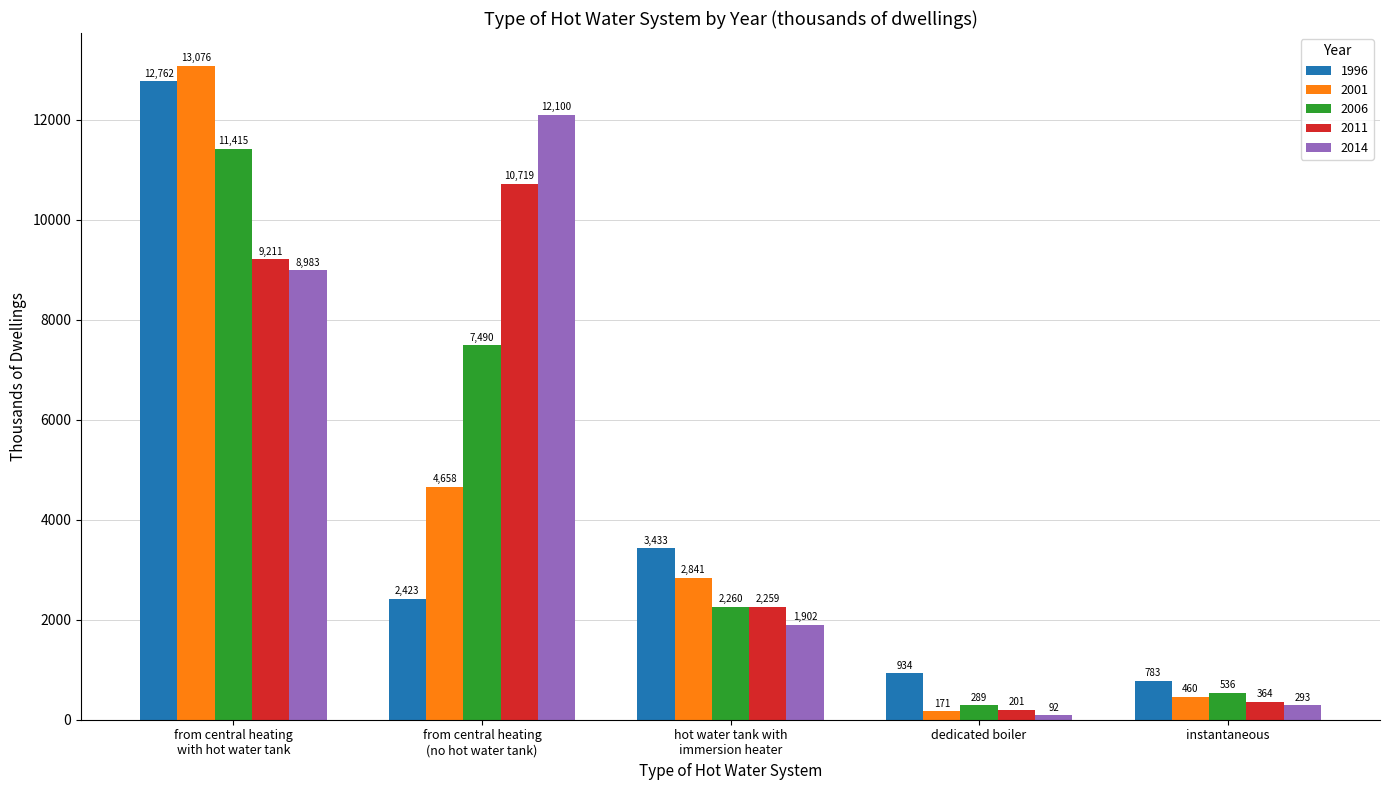

The value of 1996 at dedicated boiler is 933.6. True or false?

True